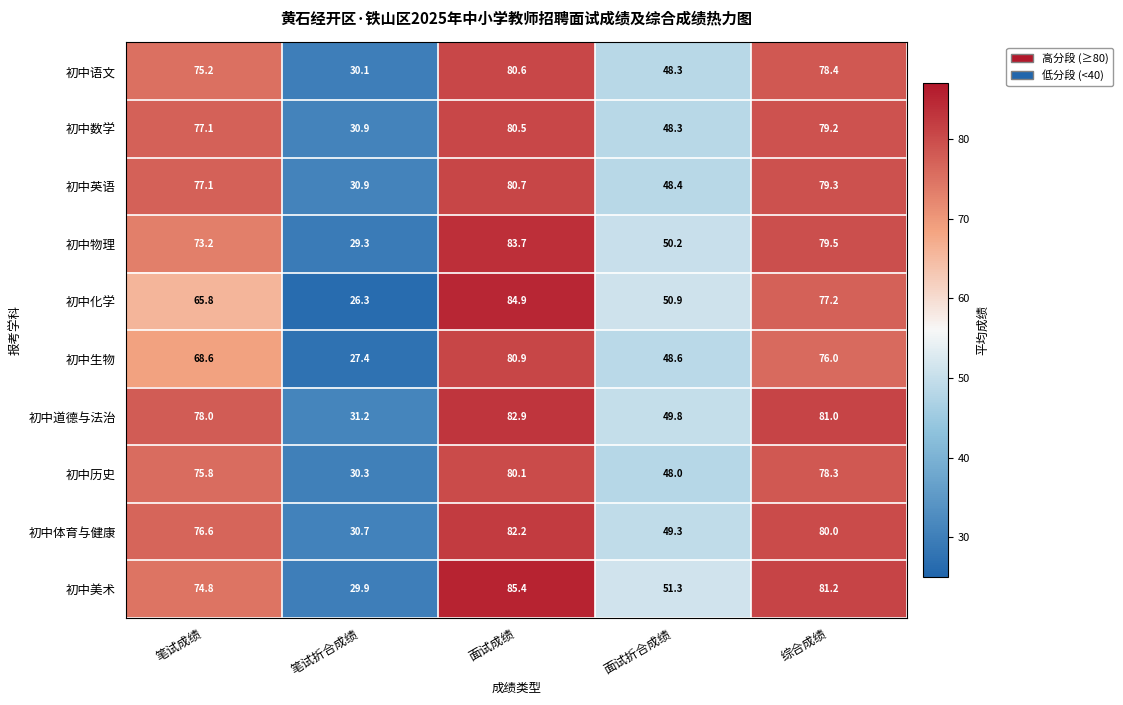

True or false: 初中物理 has a value of 49.9 at 综合成绩.

False